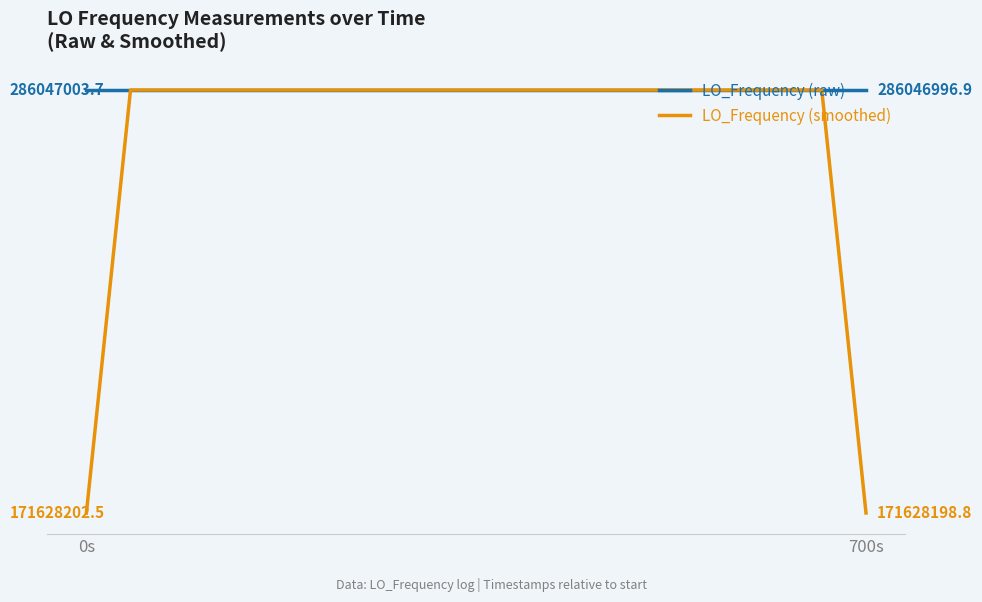

Does the chart have visible grid lines?

No